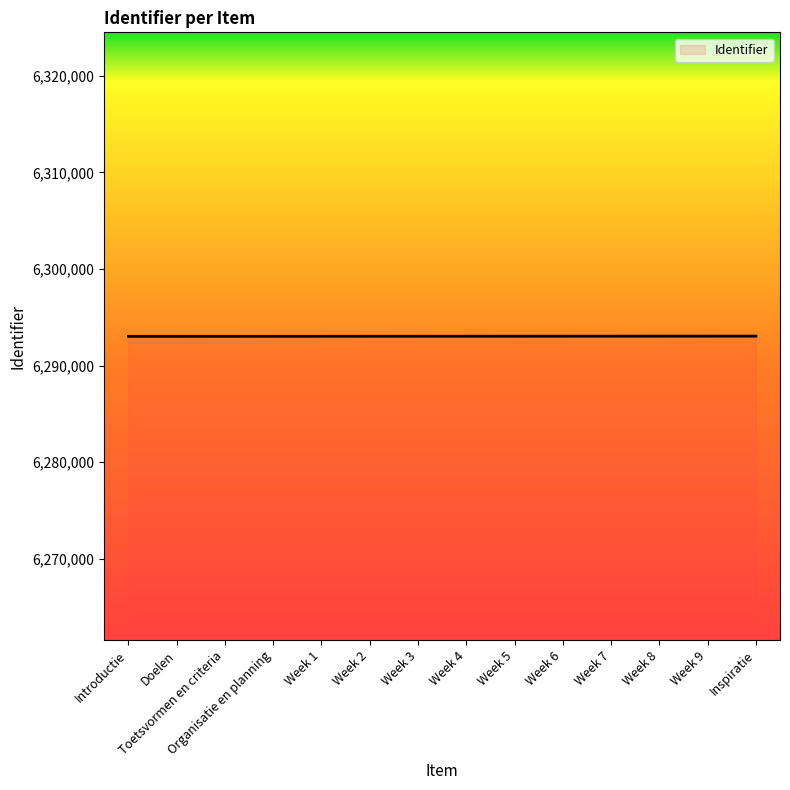

Approximately how many times larger is the value at Doelen compared to Week 7?

1.0